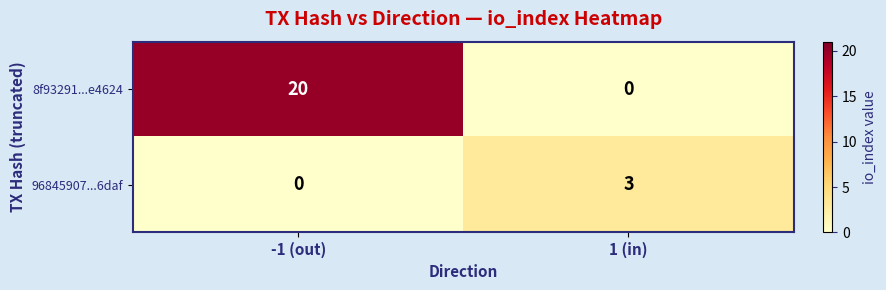

At which category is the sum across all series the highest?

-1 (out)